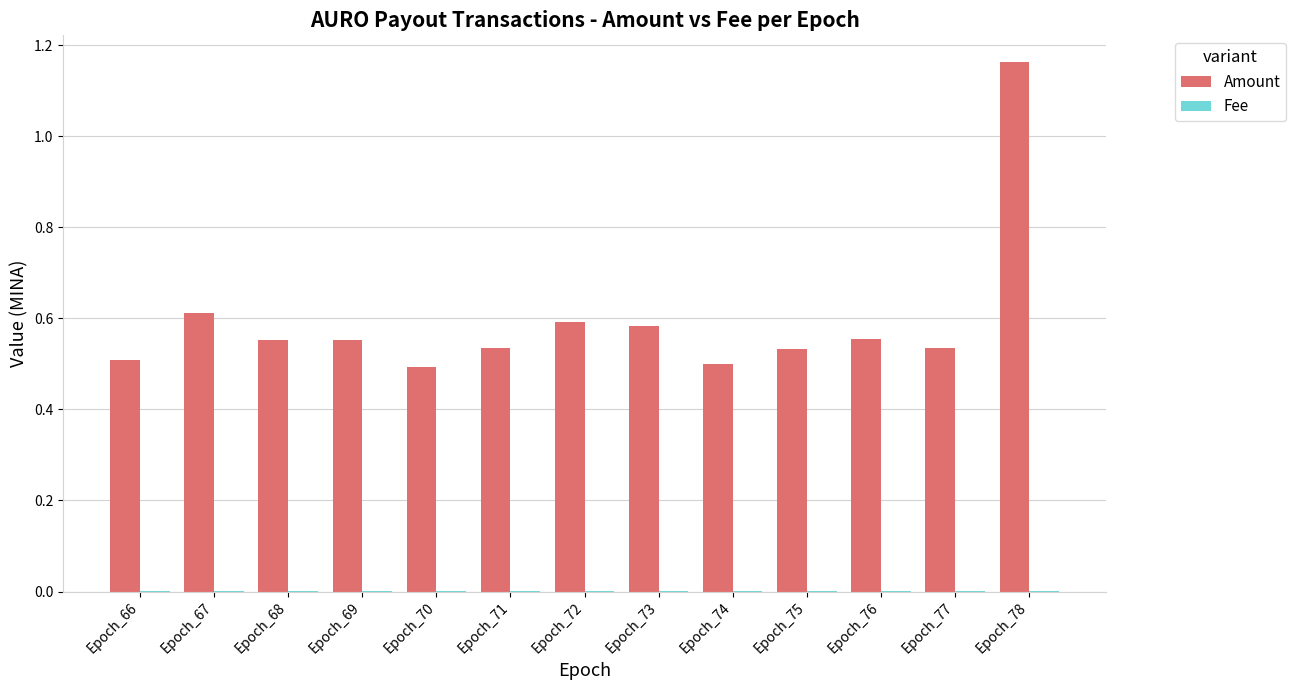

The value of Amount at Epoch_67 is 0.6. True or false?

True